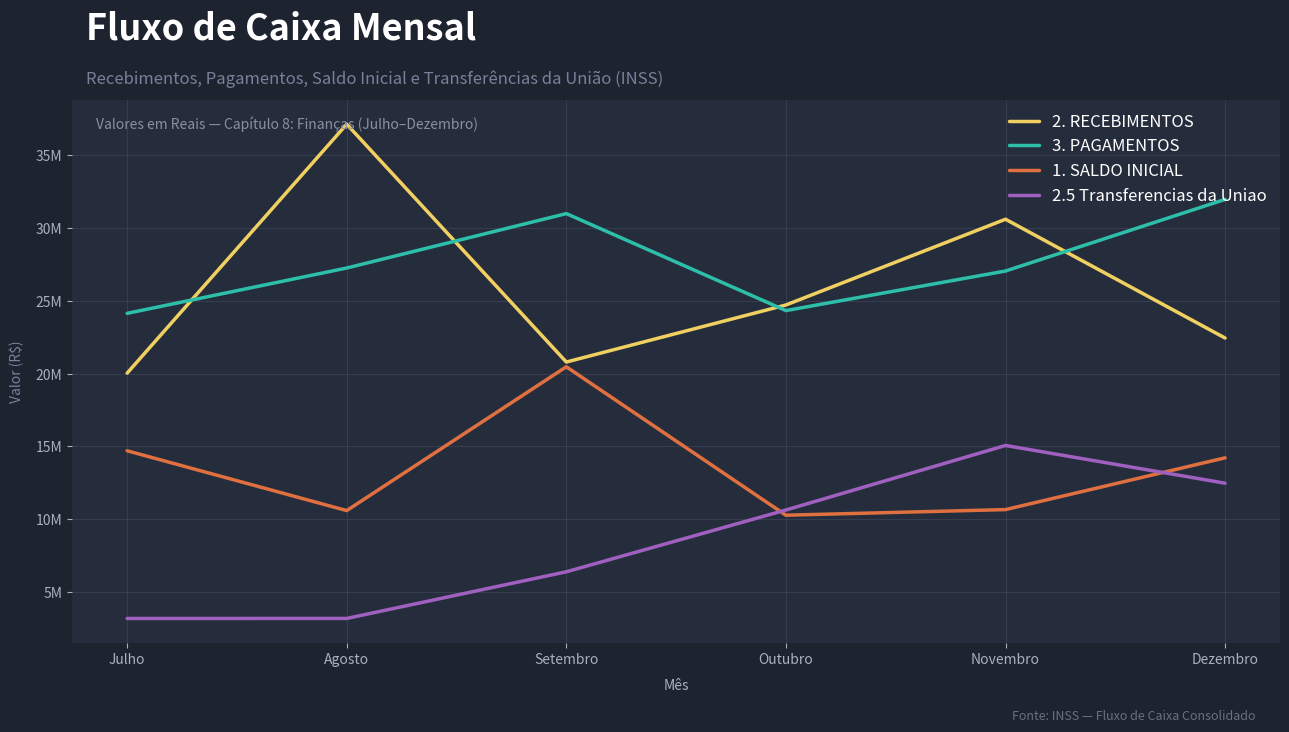

Is this an area chart (filled region under the line)?

No